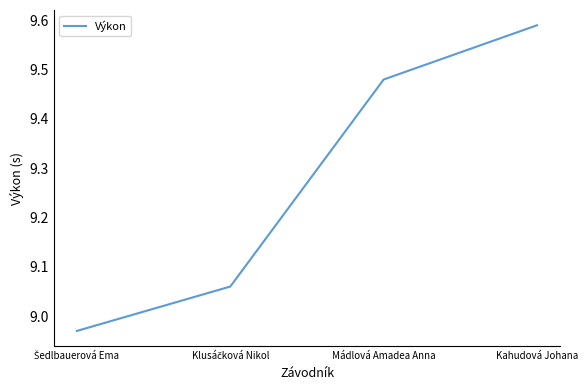

What is the difference between the second highest and minimum values?

0.5